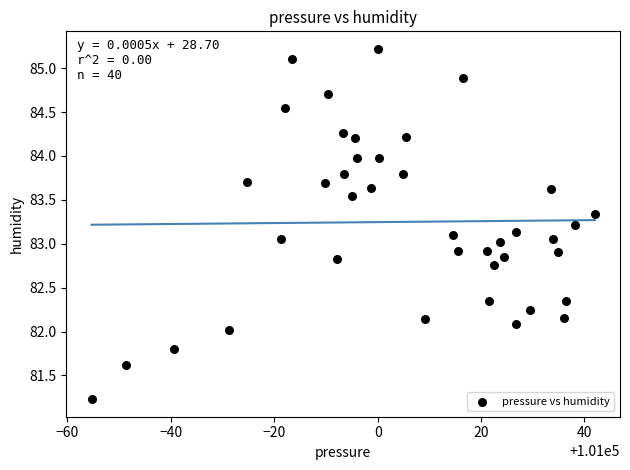

What is the range of X values (max minus min)?

97.3